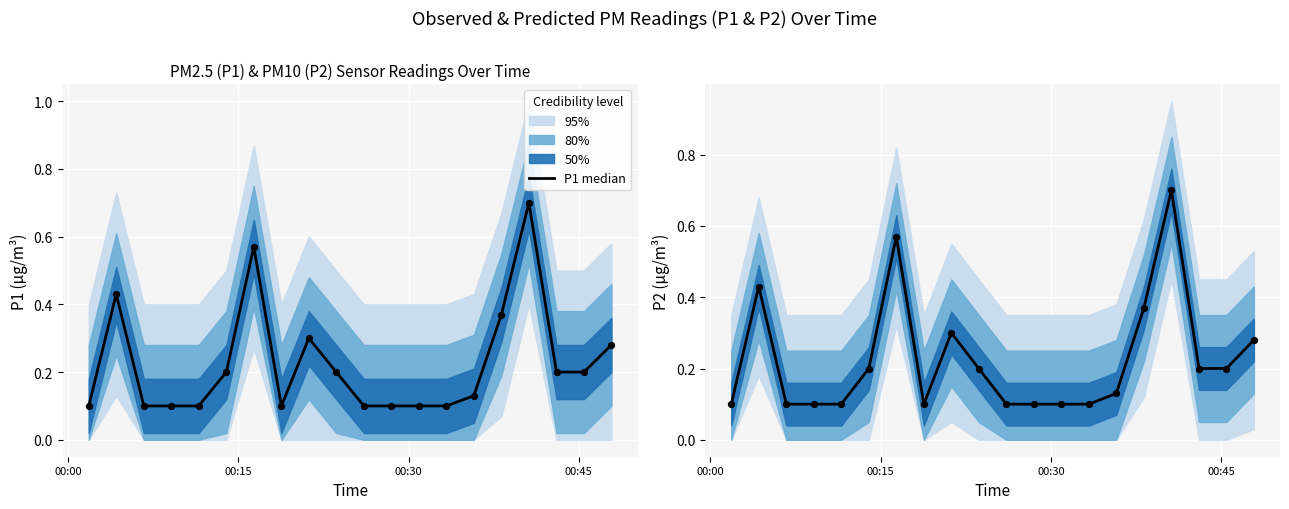

Which series has the largest total across all categories?

P1 median